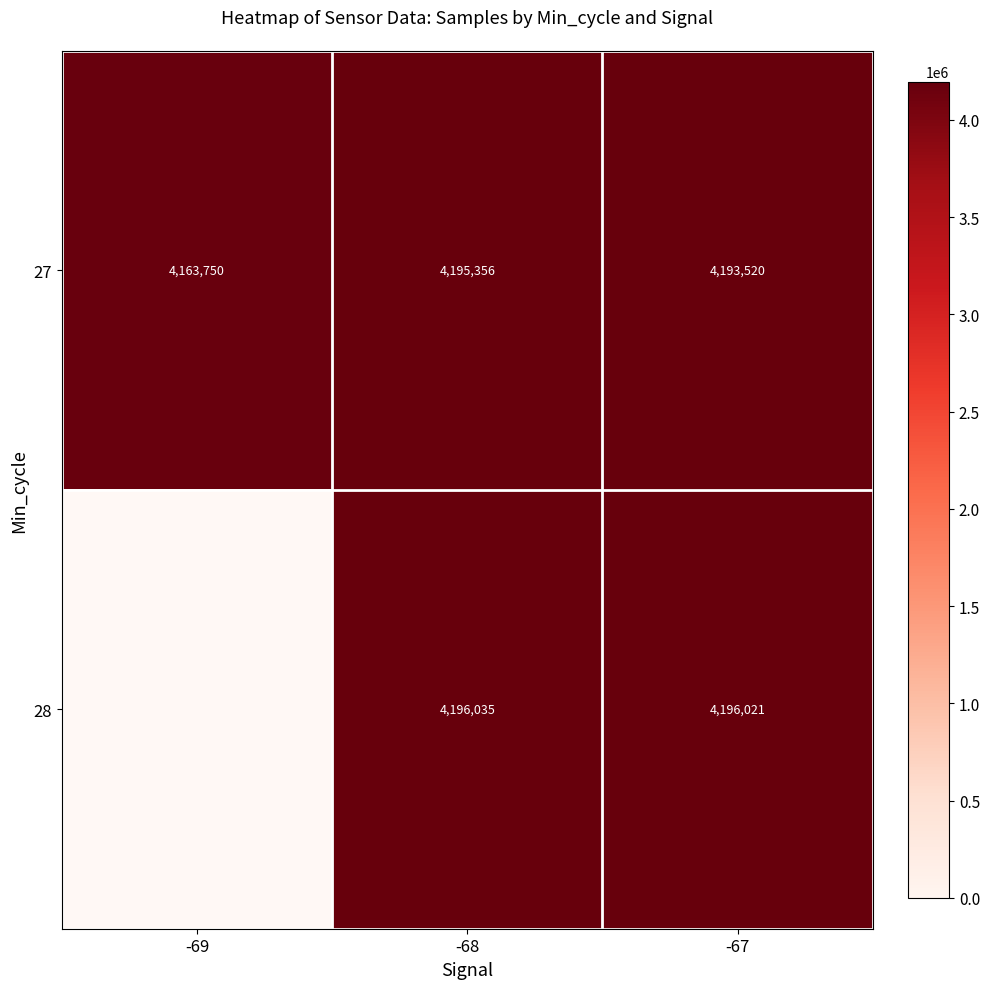

At -67, list the series in order from largest to smallest.

28, 27